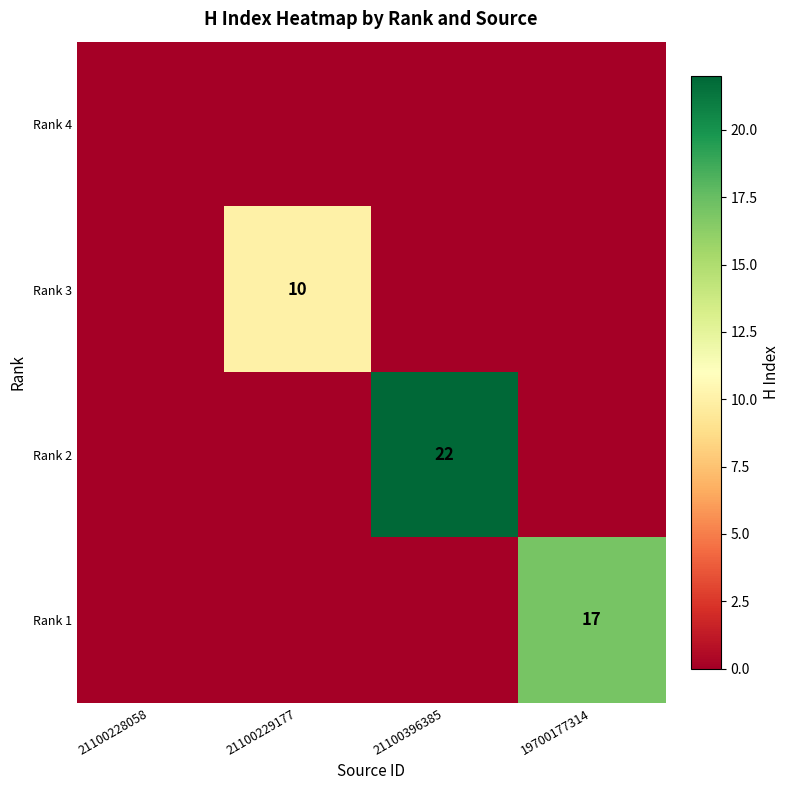

Is it true that Rank 2 equals 0 at 21100228058?

True